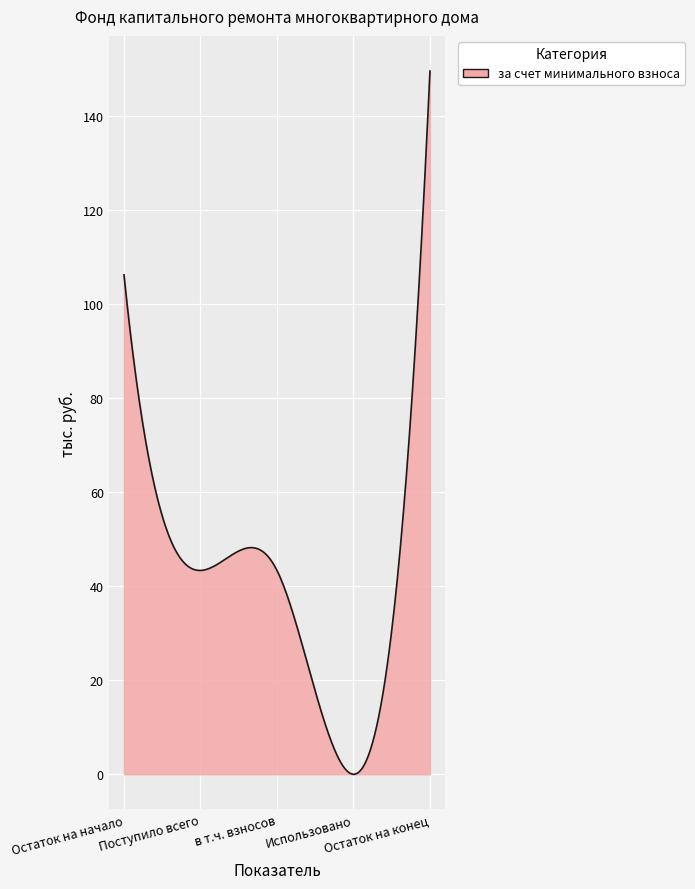

What is the greatest value displayed?

149.6